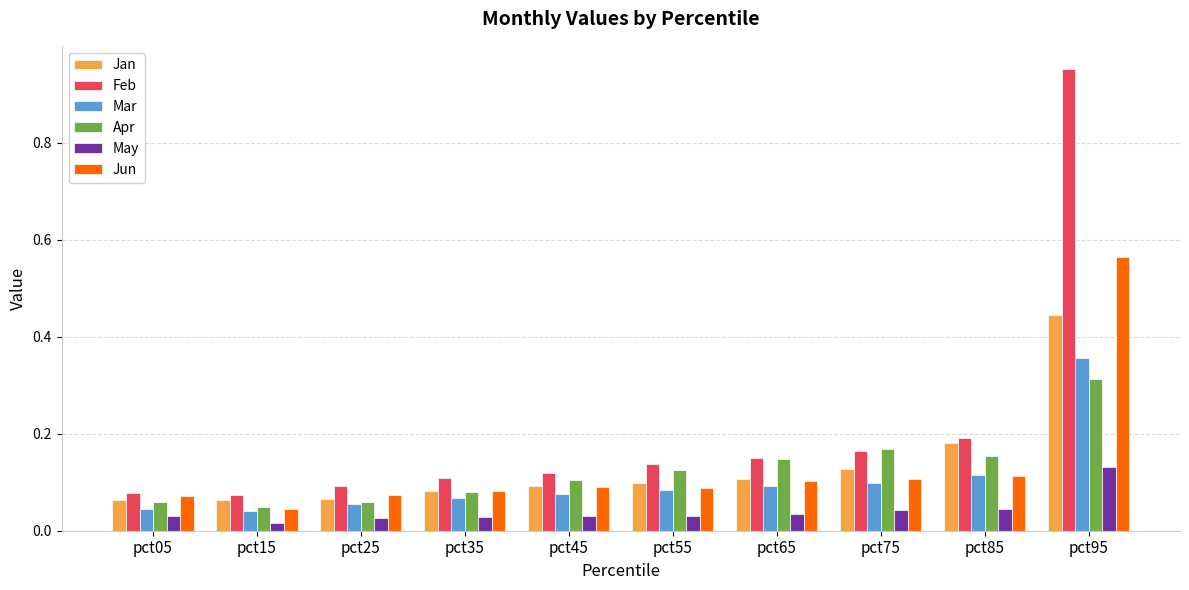

What are all the series names shown in the legend?

Jan, Feb, Mar, Apr, May, Jun